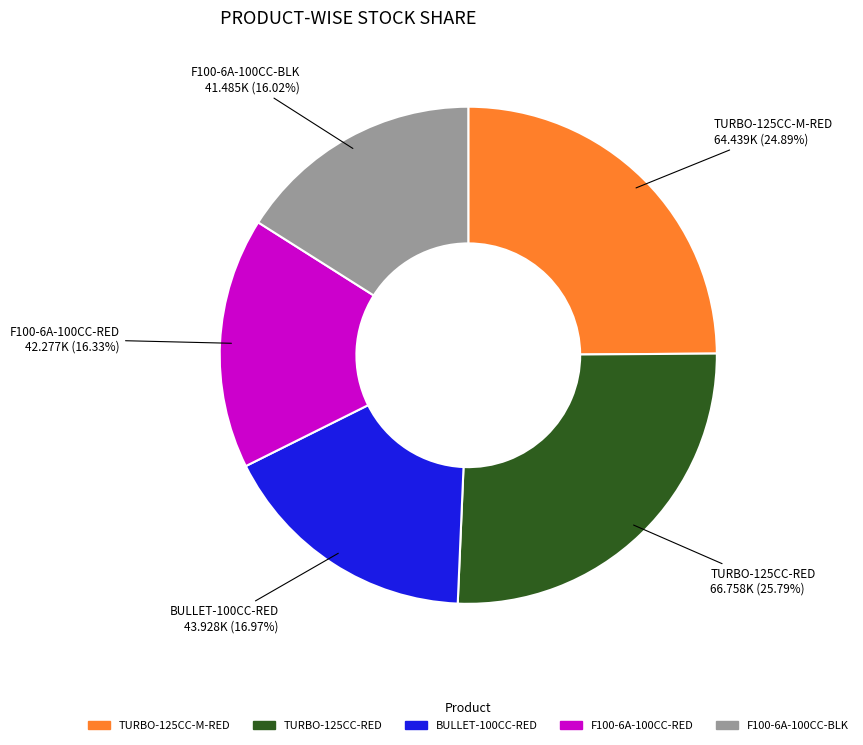

Which category has the biggest portion of the pie?

TURBO-125CC-RED